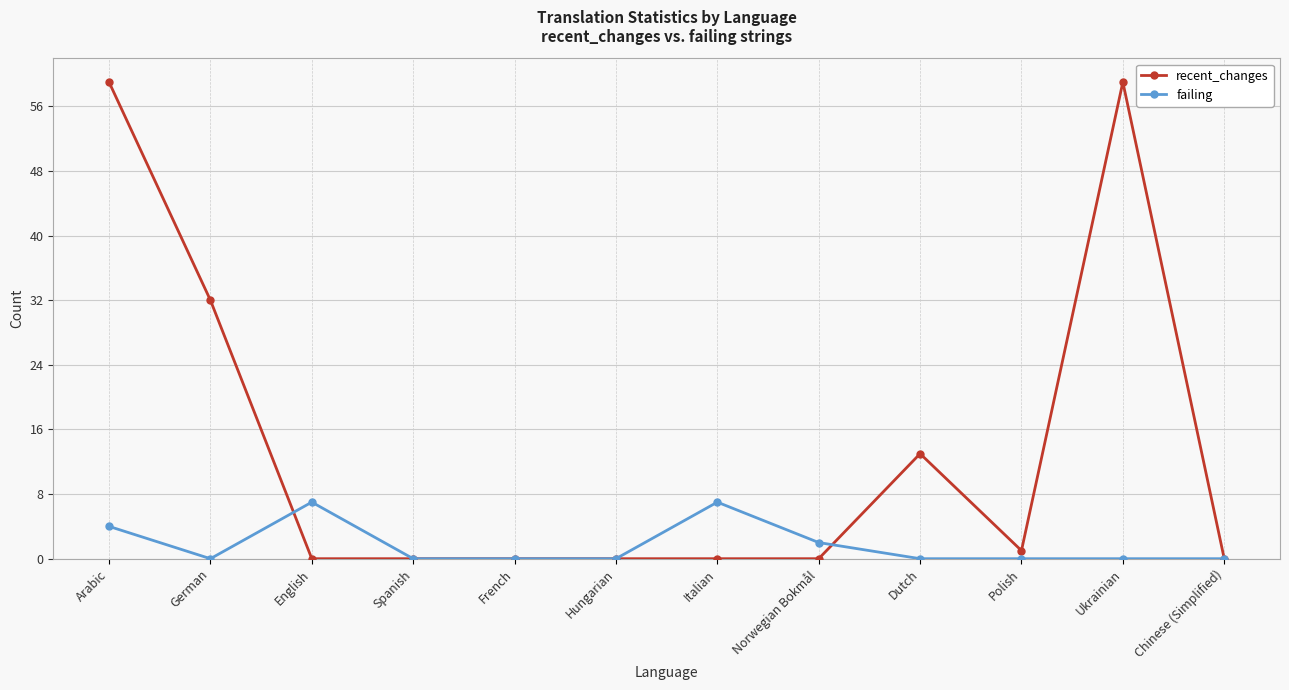

How many categories are shown in the chart?

12